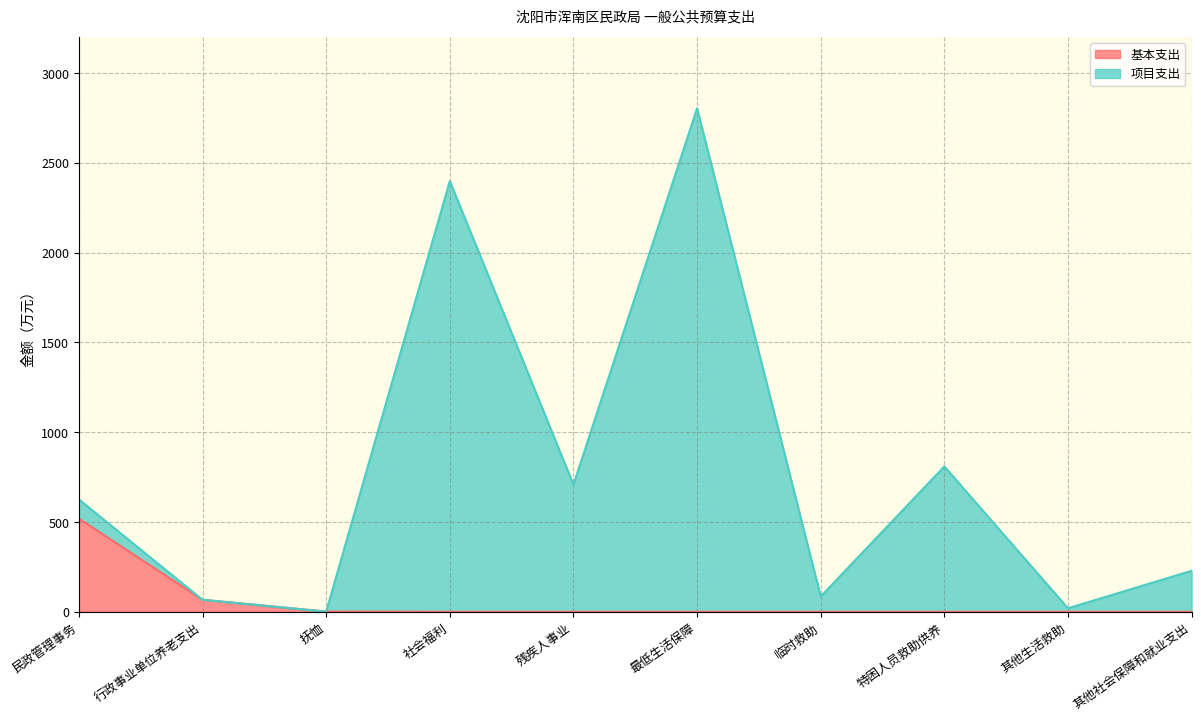

How many distinct data groups are displayed?

2